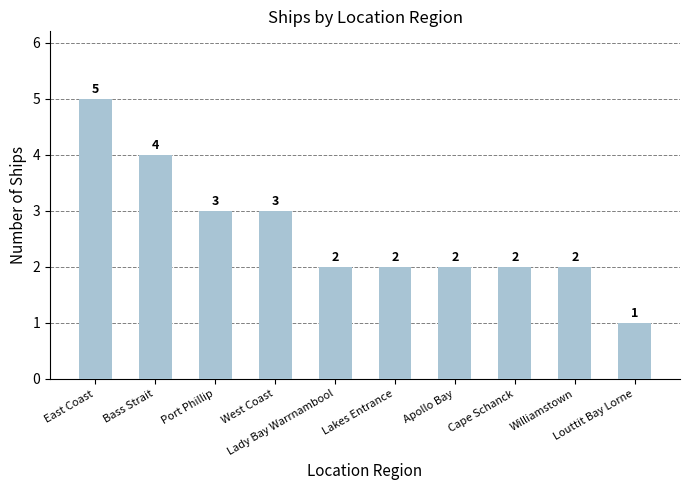

What is the approximate value at Lady Bay Warrnambool?

2